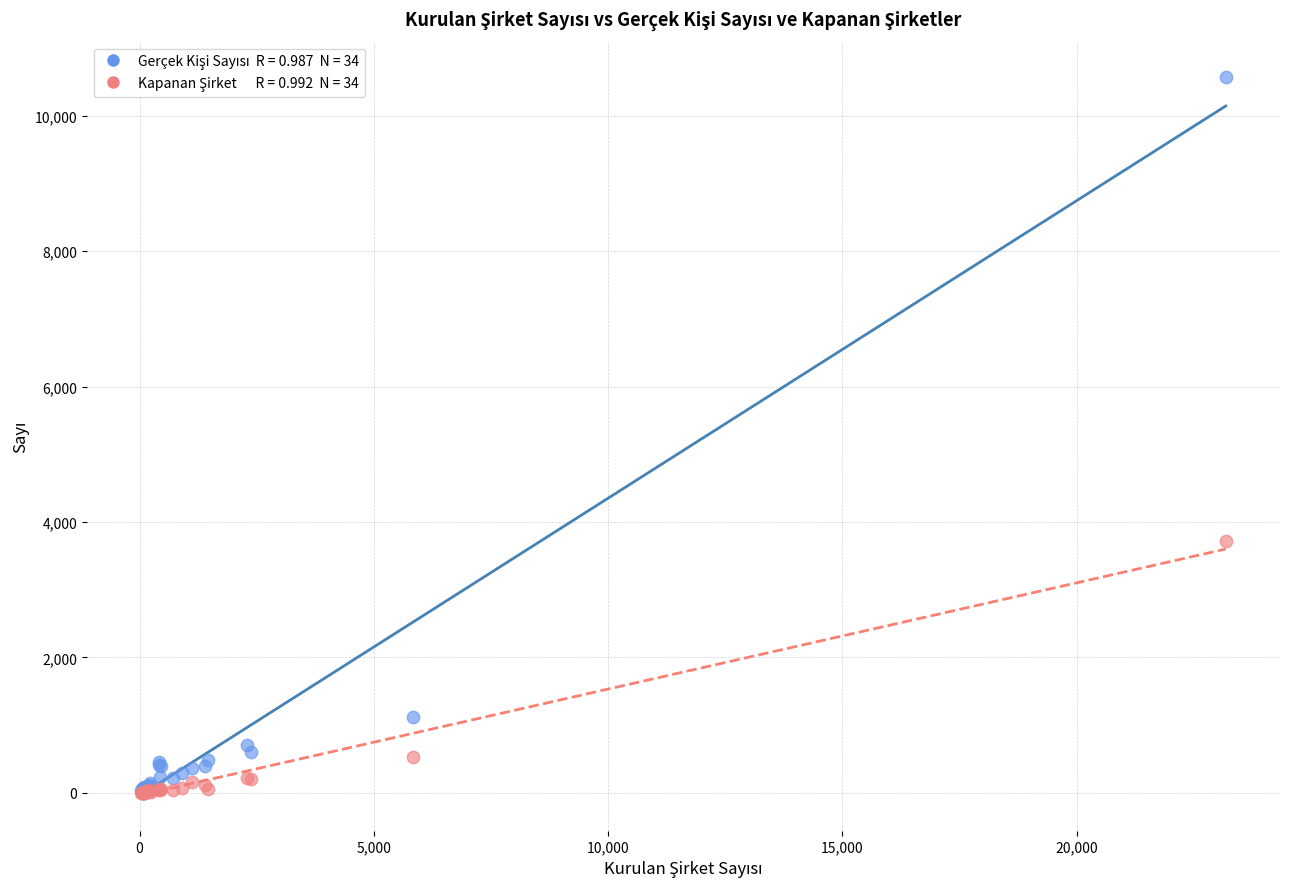

Across all series, what Y value is closest to 5283?

3721